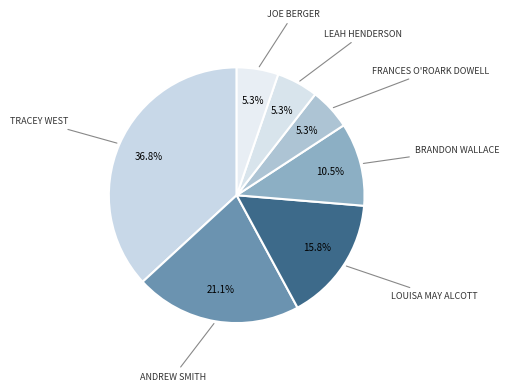

How many segments does this pie chart have?

7